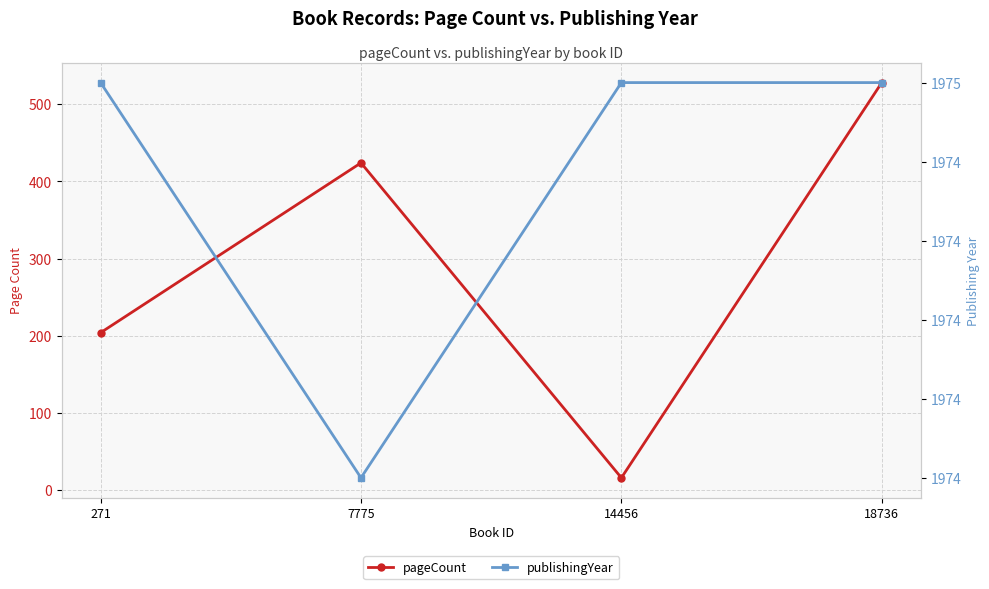

What are all the series names shown in the legend?

pageCount, publishingYear